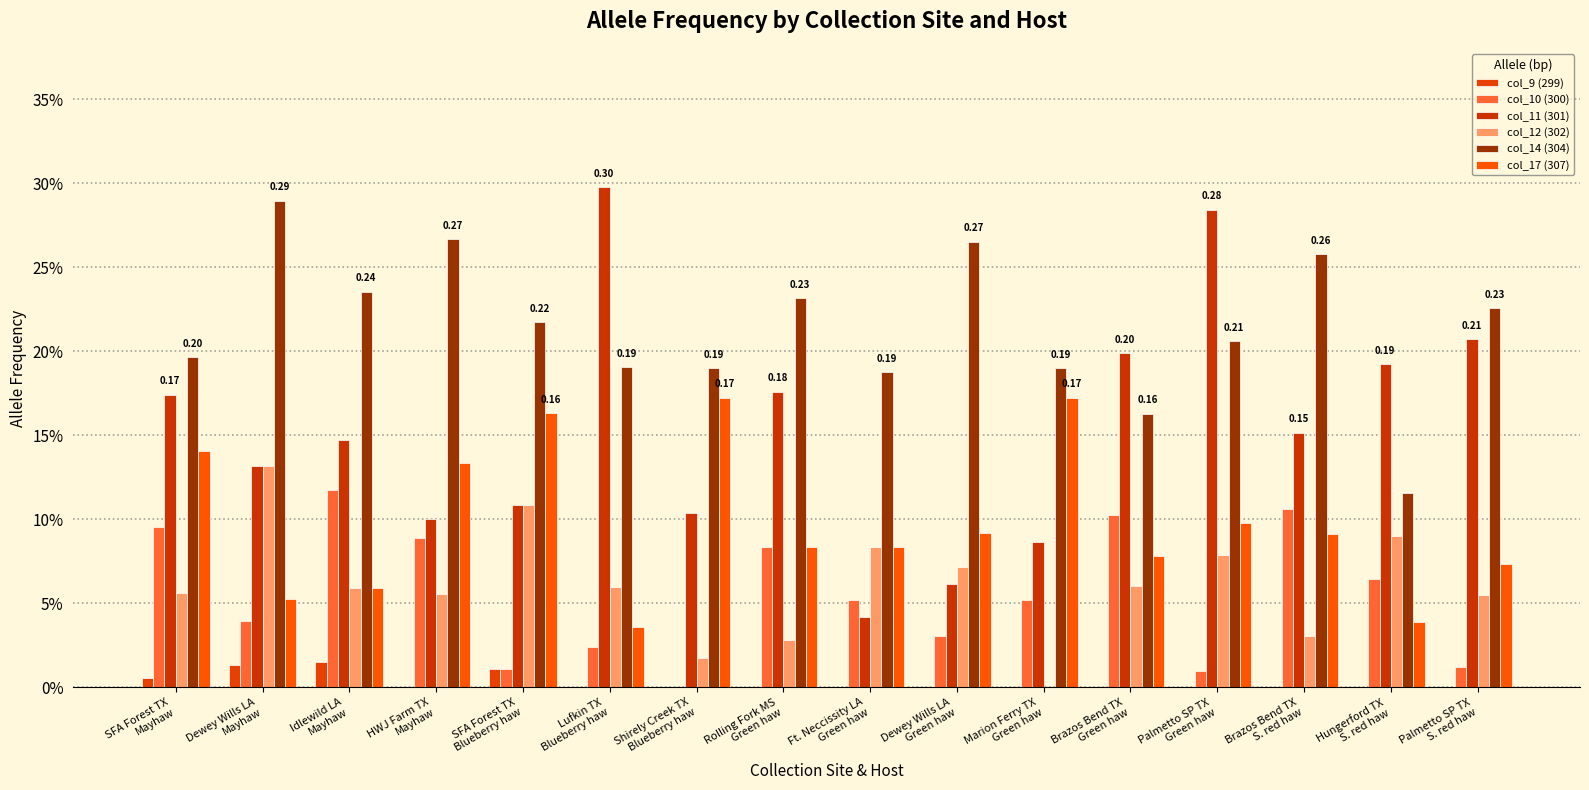

What is the sum of the col_17 (307) values at Brazos Bend TX
S. red haw and Dewey Wills LA
Green haw?

0.2